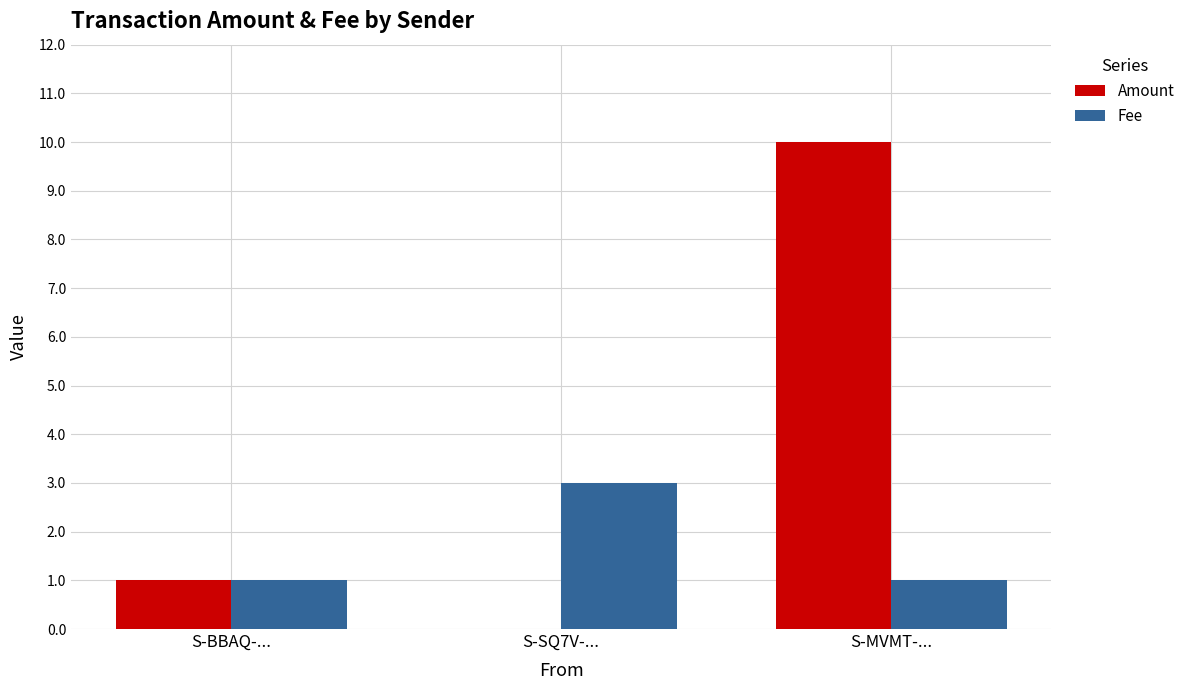

Reading left to right, transcribe all the data shown in this chart.

Amount: 1	0	10
Fee: 1	3	1